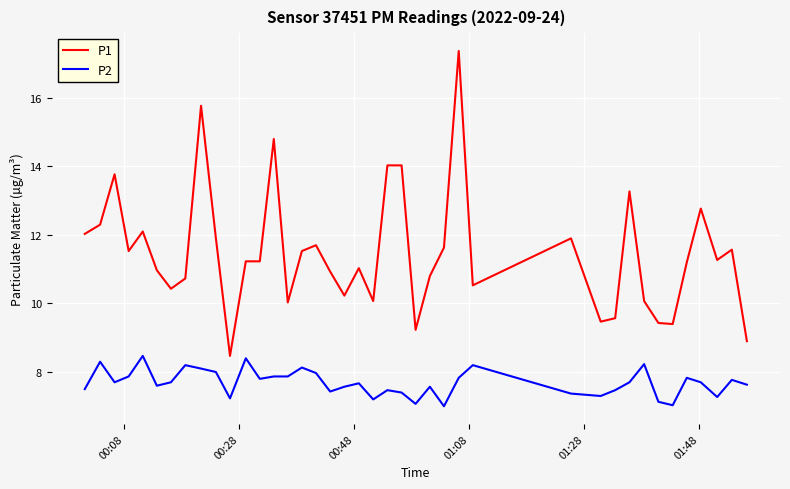

What is the difference between the maximum and minimum values in the P1 series?

8.9